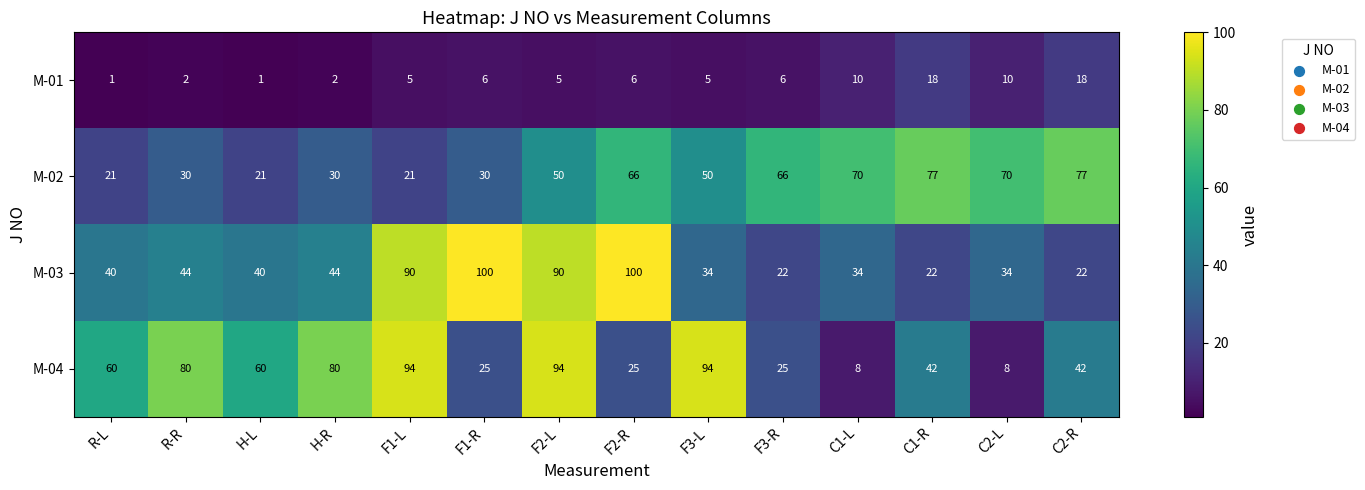

The M-04 series shows 30 at R-R. True or false?

False